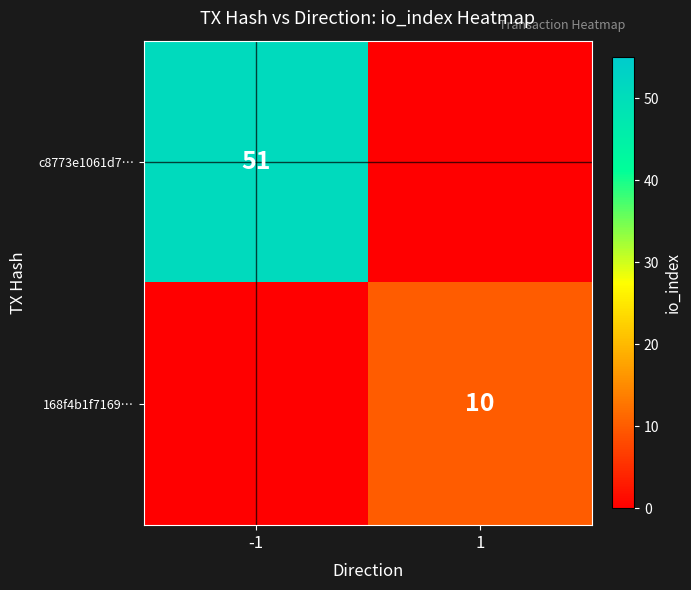

The value of c8773e1061d7… at -1 is 51. True or false?

True